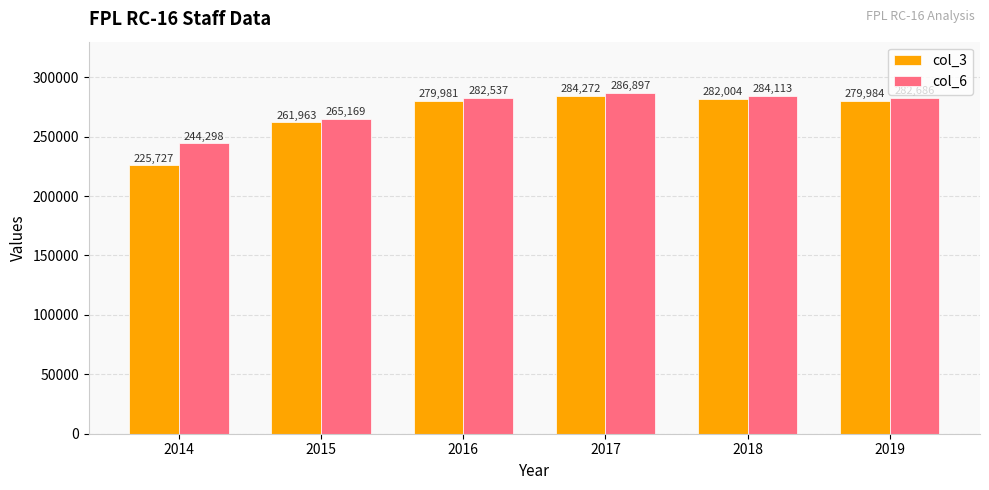

What is the greatest value displayed?

286897